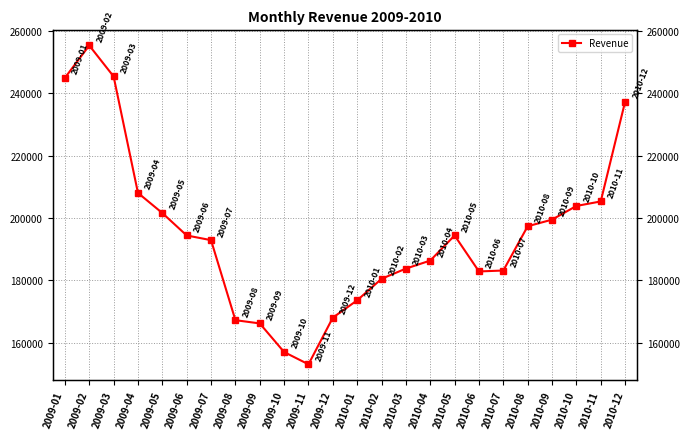

Is it true that the value at 2009-03 is 347477?

False